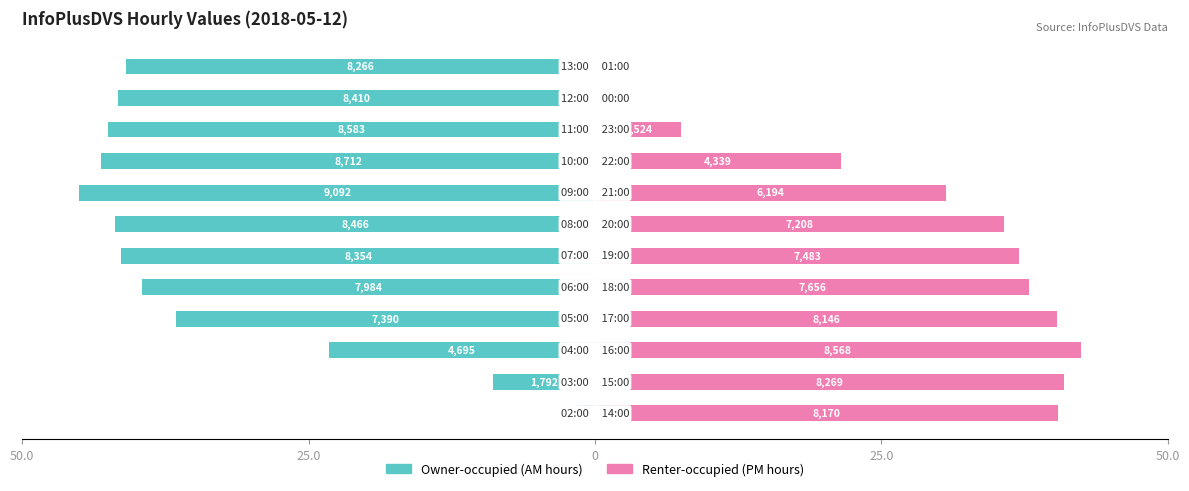

What is the total value across all series at 5?

-4.3